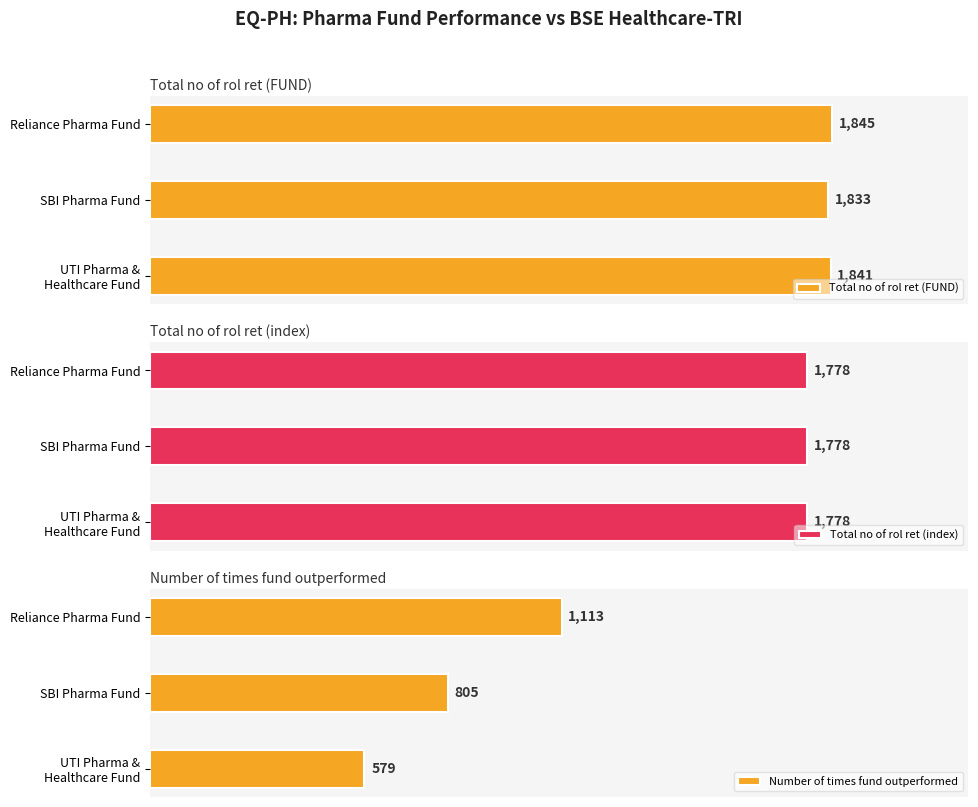

At which label does Total no of rol ret (FUND) reach its peak?

Reliance Pharma Fund